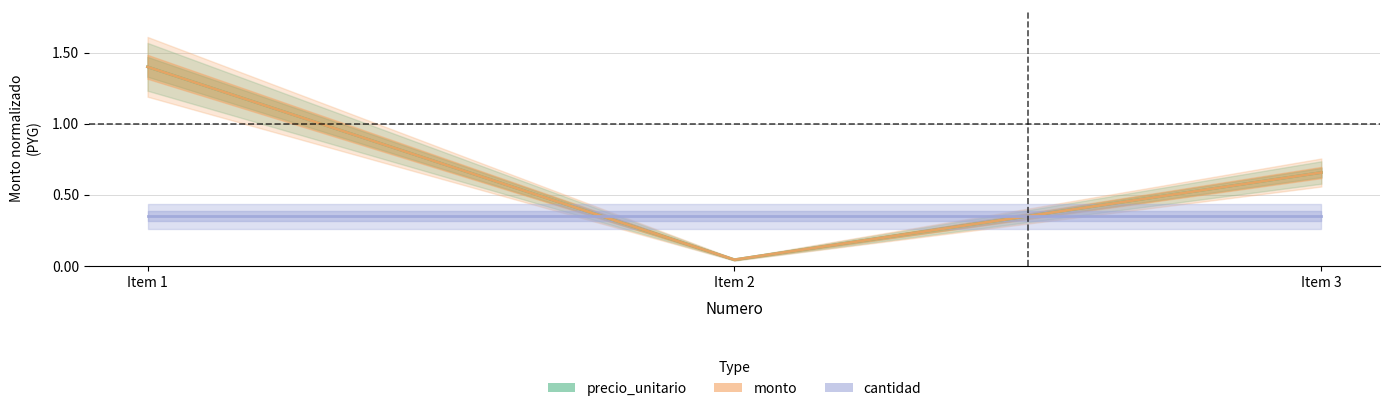

What is the greatest value displayed?

1.4